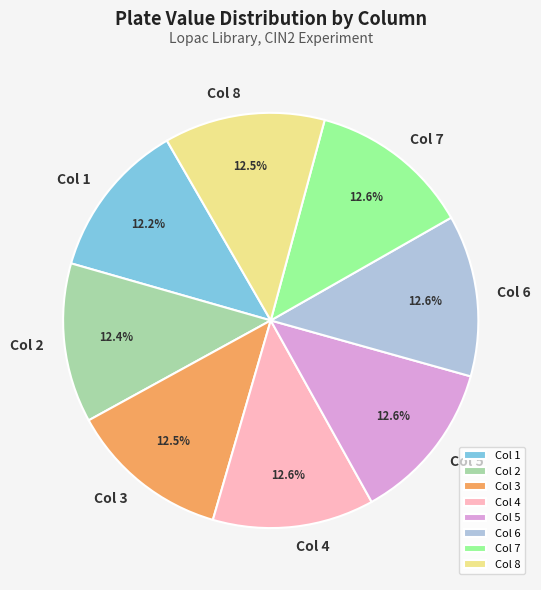

Does any single category account for the majority?

No